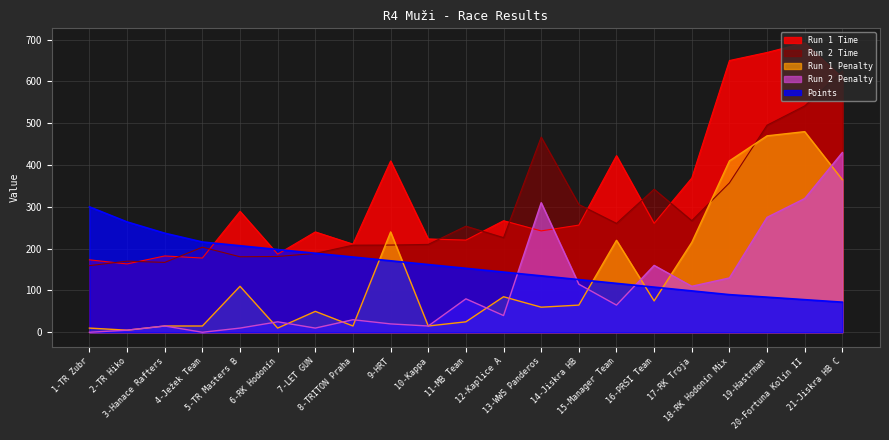

List the series in order of their peak value, highest first.

Run 1 Time, Run 2 Time, Run 1 Penalty, Run 2 Penalty, Points